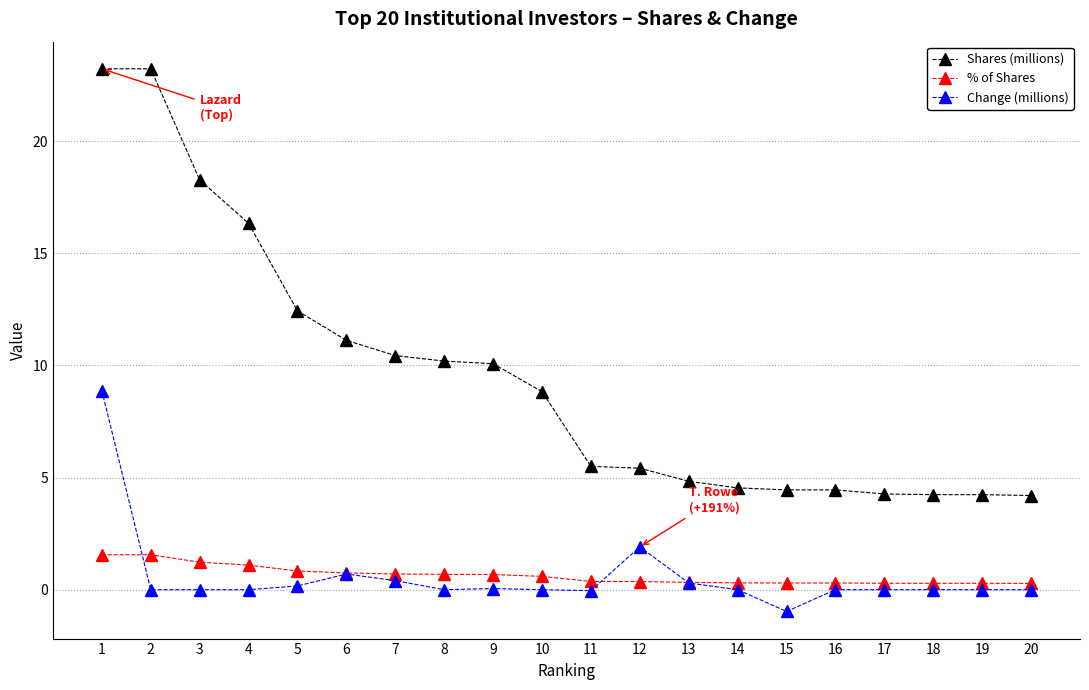

Which series changed the most between 1 and 20?

Shares (millions)